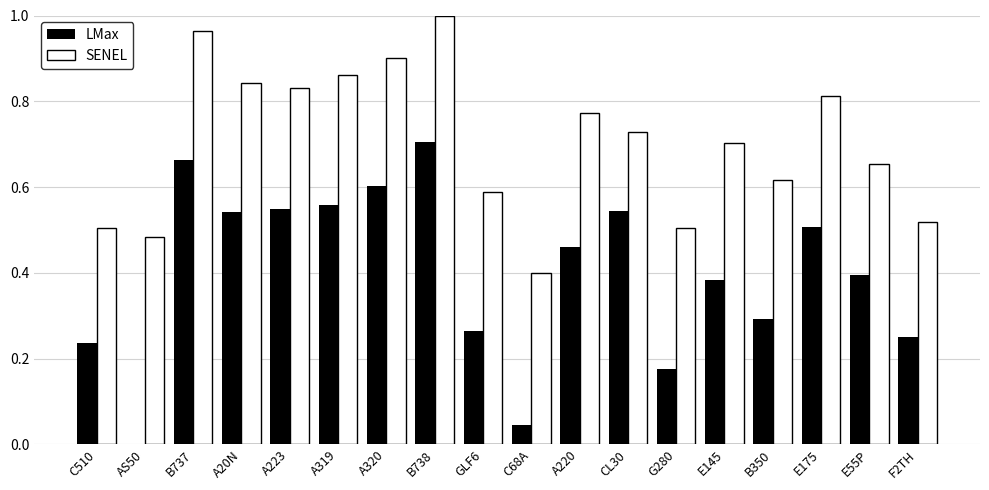

True or false: LMax has a value of 0.3 at CL30.

False